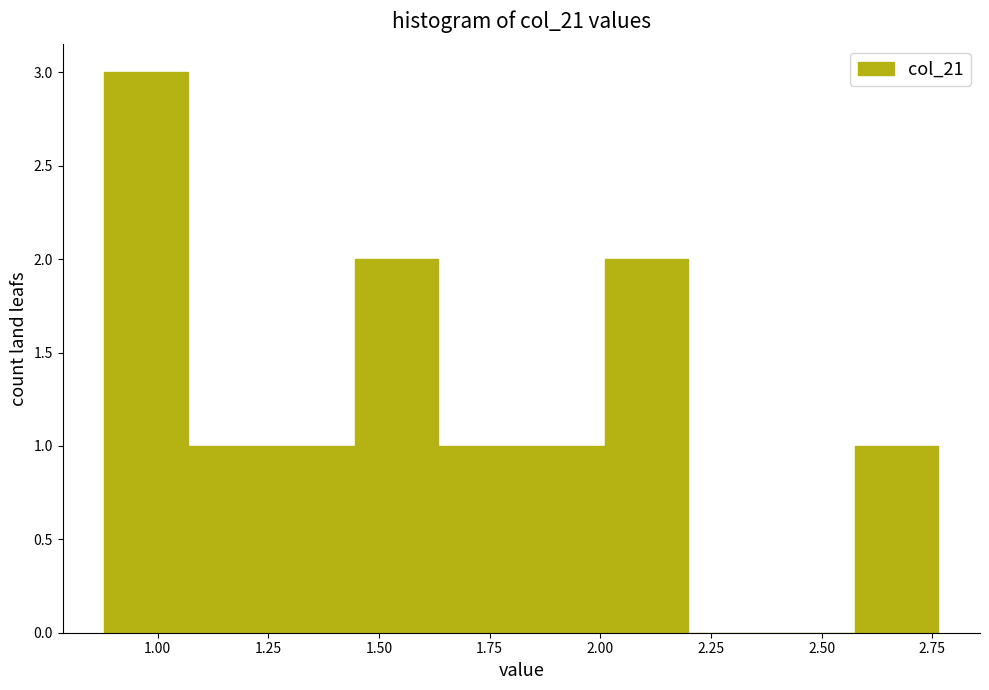

Read against the x-axis, roughly where is the centre of the tallest bar?

0.95